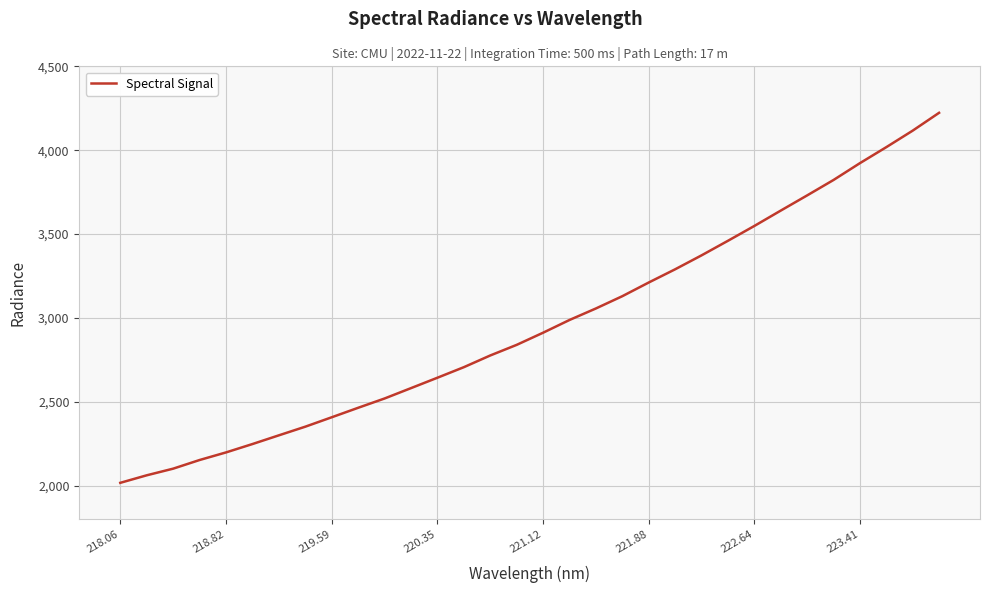

What is the minimum value shown in the chart?

2016.3